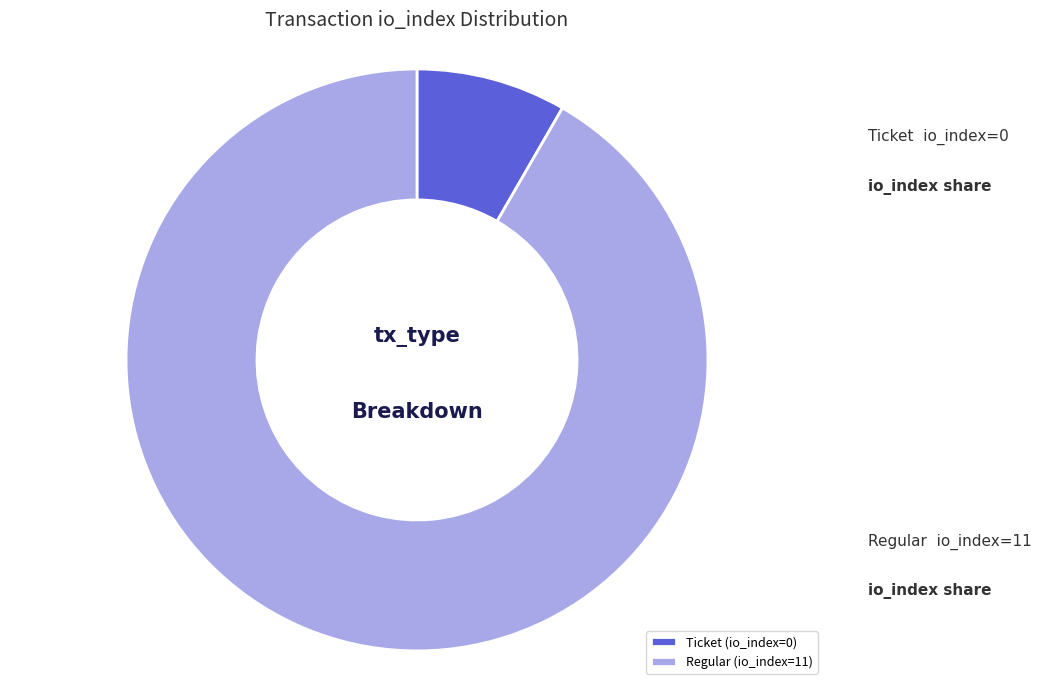

Between Regular (io_index=11) and Ticket (io_index=0), which is larger?

Regular (io_index=11)